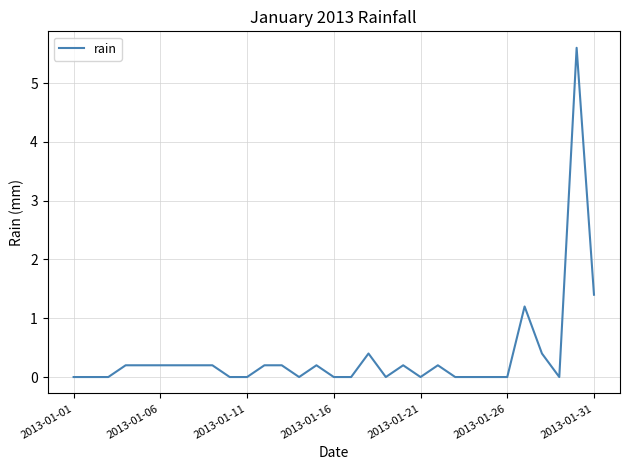

What is the greatest value displayed?

5.6